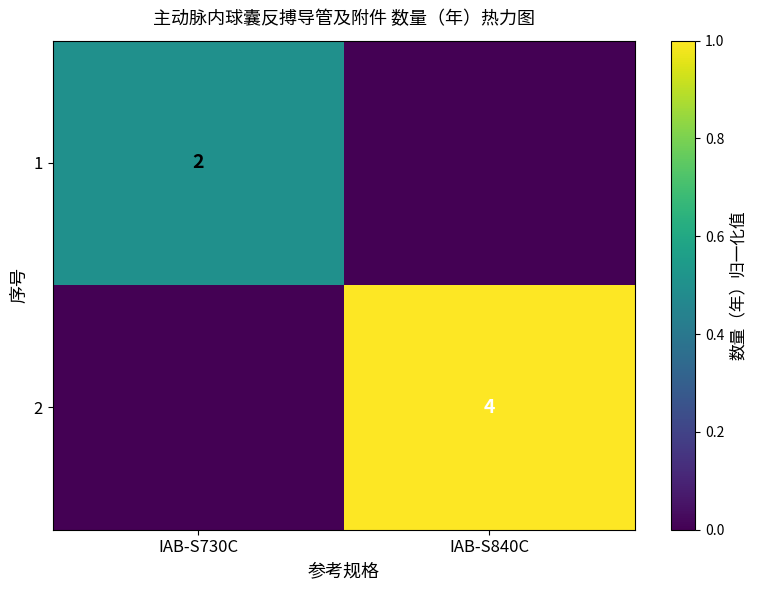

True or false: 2 has a value of 4 at IAB-S840C.

True